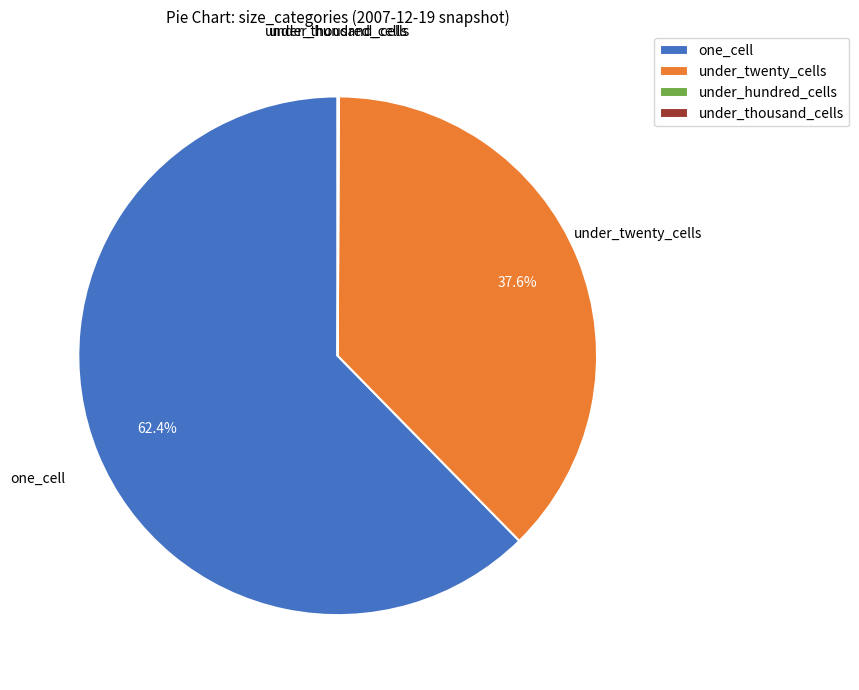

Which slice is the largest?

one_cell